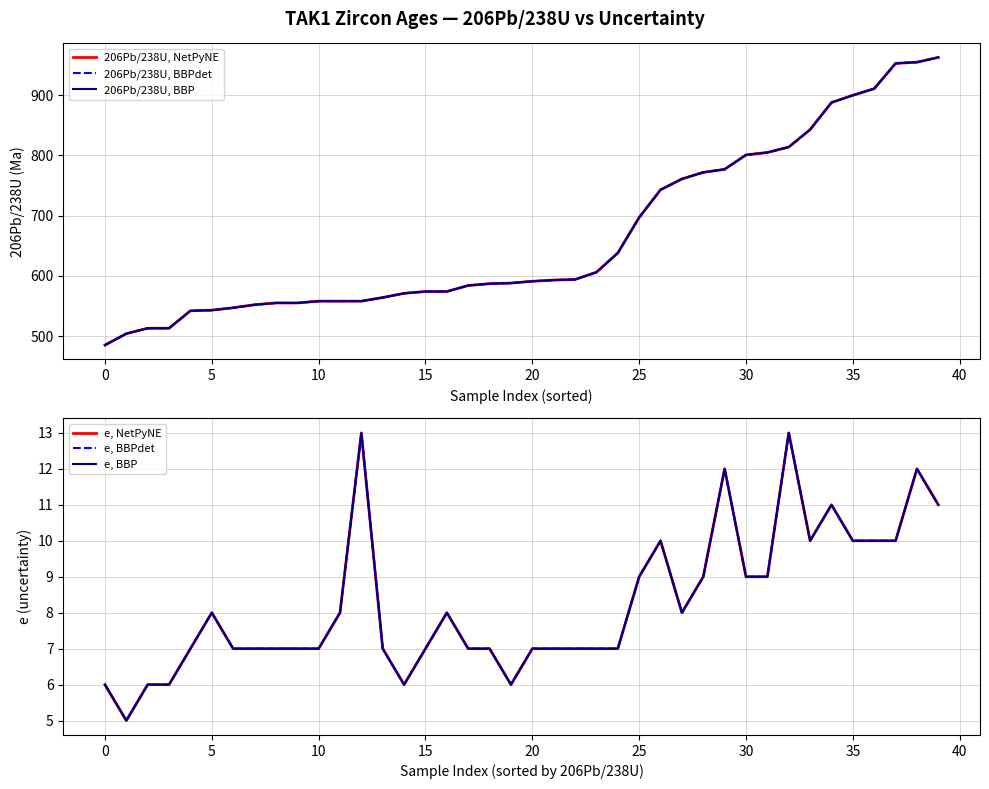

True or false: 206Pb/238U, BBP has a value of 558 at 12.

True